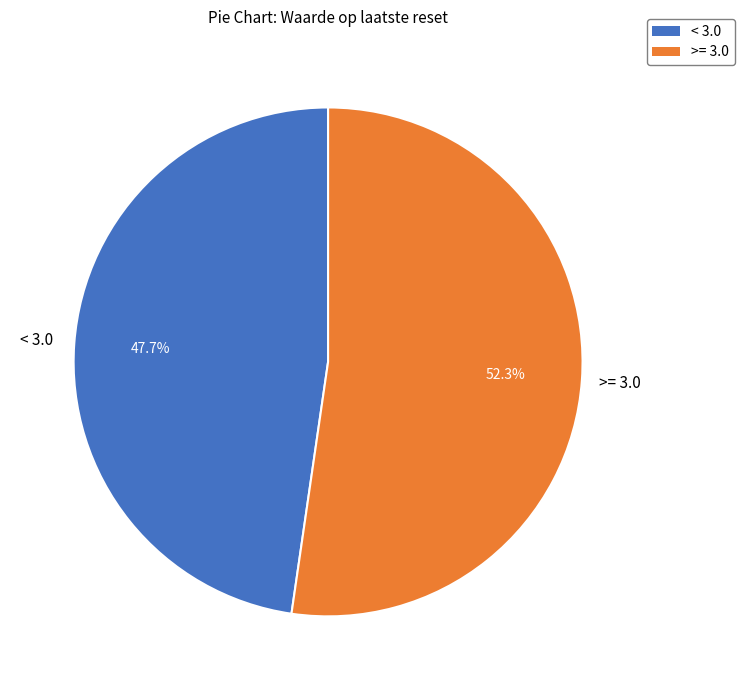

Which has a higher value, >= 3.0 or < 3.0?

>= 3.0